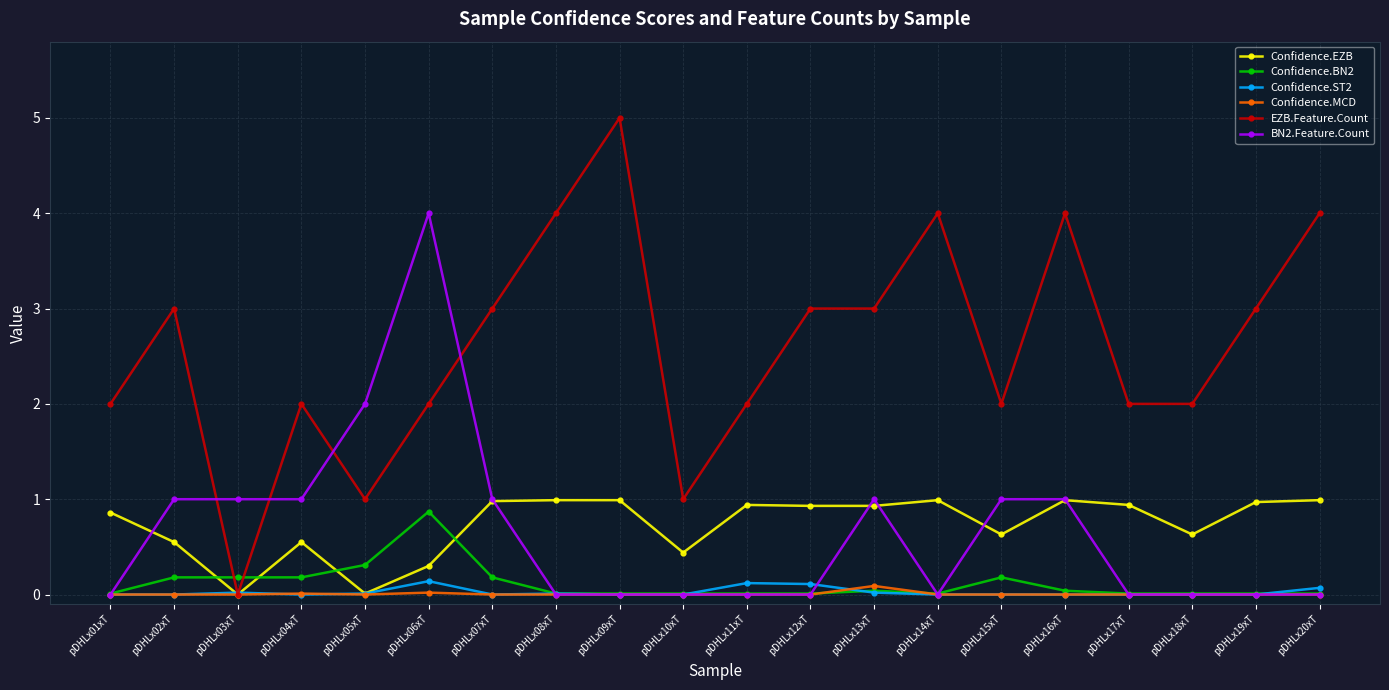

Which series has the widest spread of values?

EZB.Feature.Count